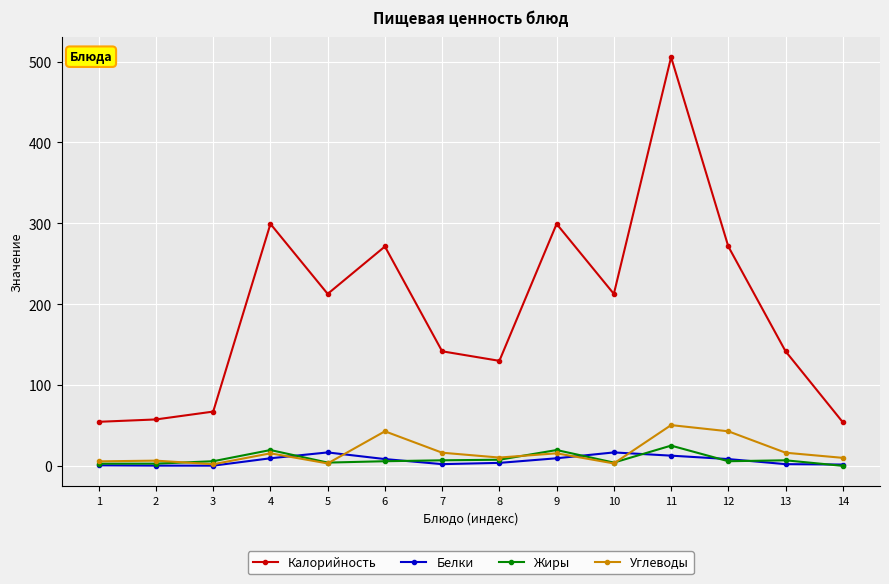

Is the value of Калорийность at 6 greater than the value of Белки at 13?

Yes